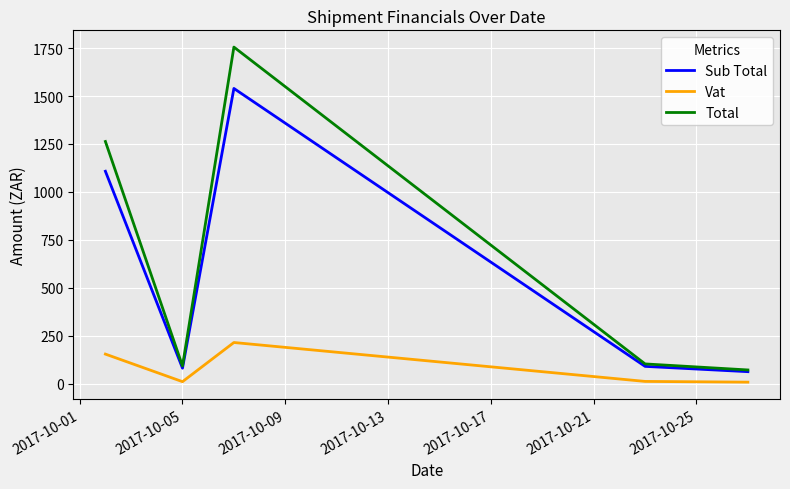

True or false: Sub Total and Vat cross at least once.

False